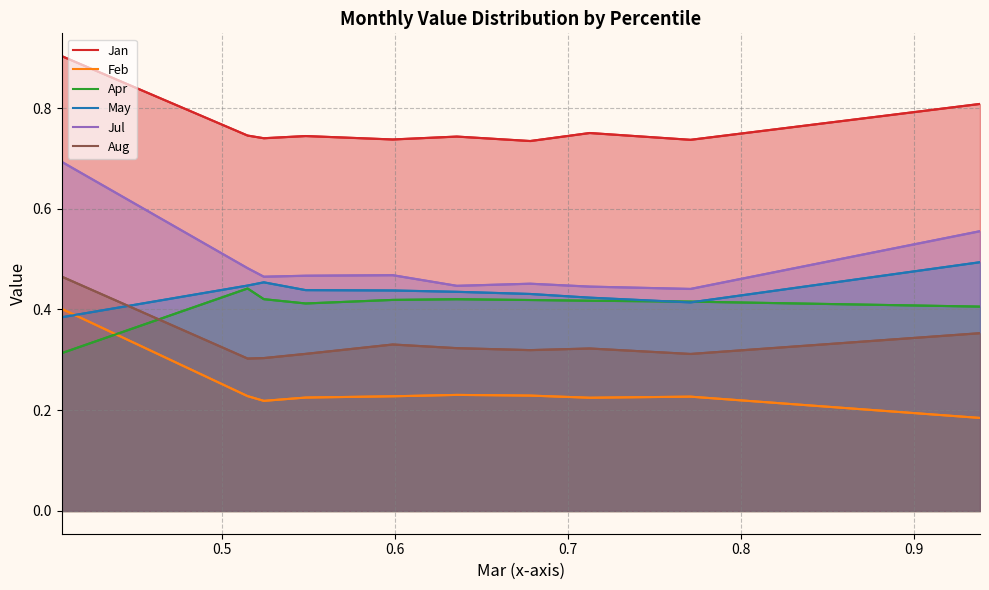

How many interior local peaks does the Feb series have?

2